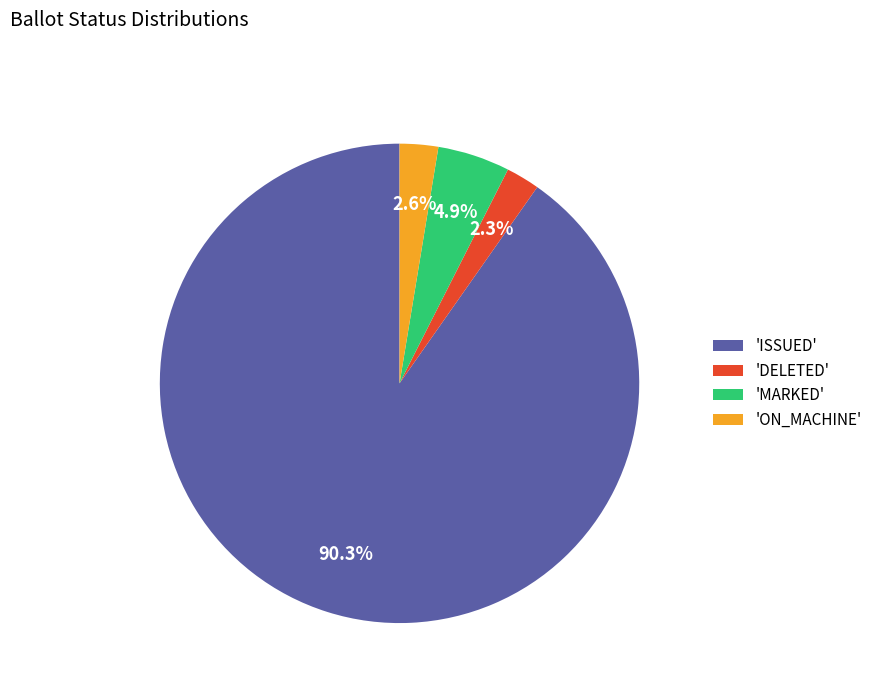

Combined, do 'MARKED' and 'DELETED' account for over 50%?

No